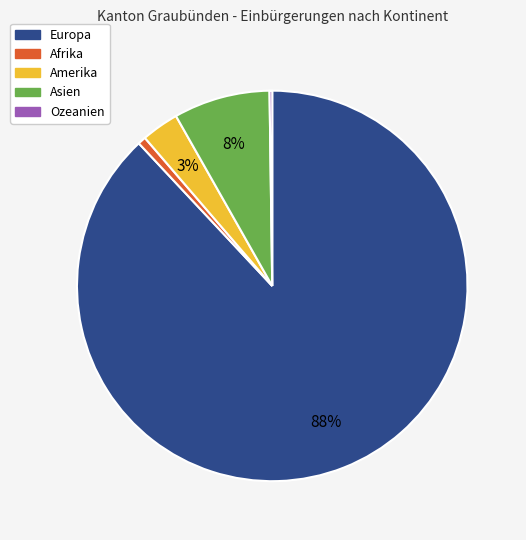

Which has a higher value, Afrika or Amerika?

Amerika